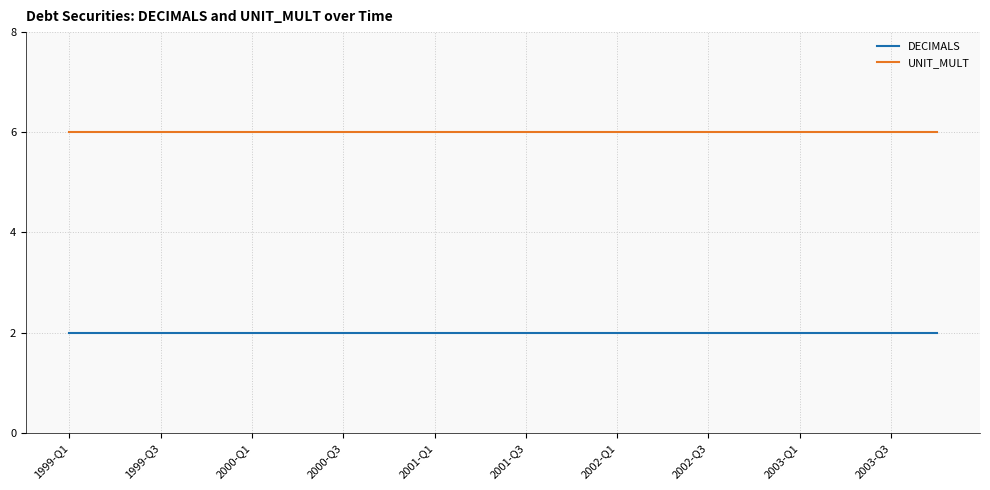

Rank the series by their average value, from highest to lowest.

UNIT_MULT, DECIMALS